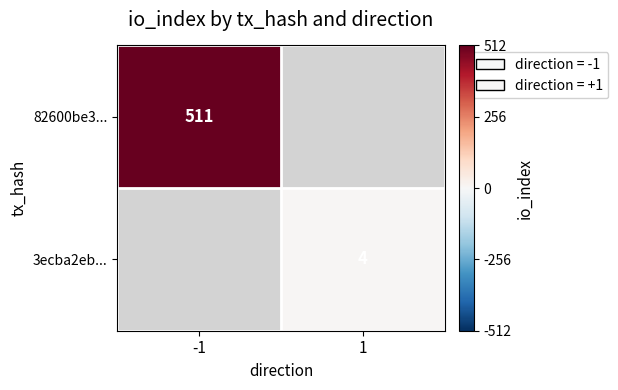

The value of 82600be3... at -1 is 511. True or false?

True